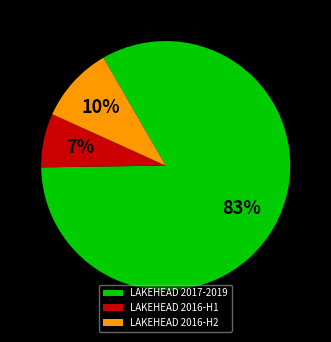

What is the ratio of the value at LAKEHEAD 2016-H2 to the value at LAKEHEAD 2016-H1?

1.4